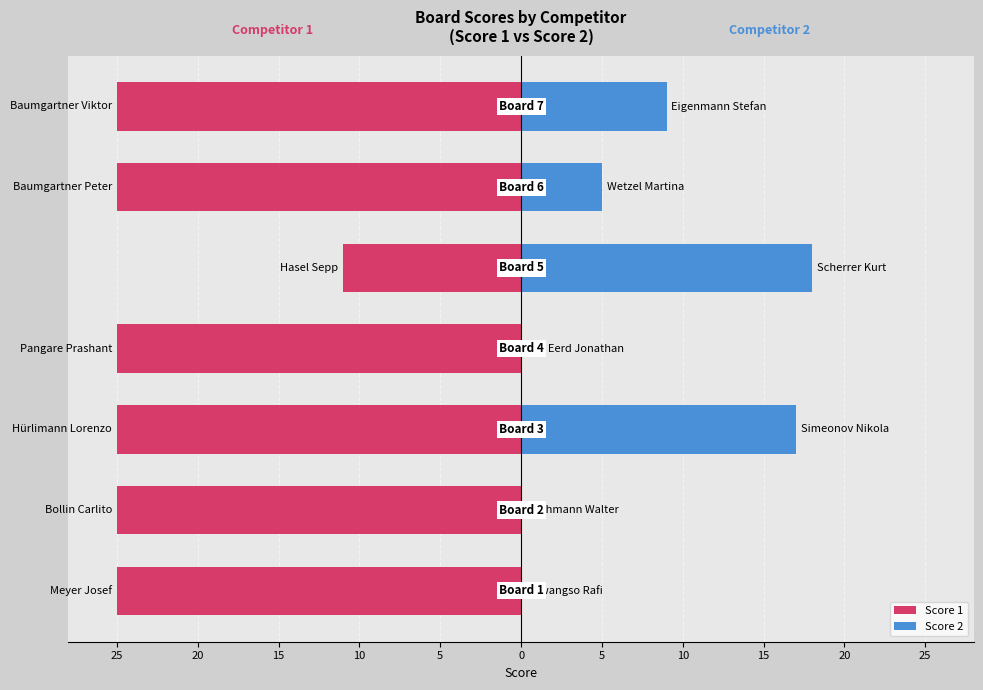

Reading left to right, what are all the values shown in this chart?

Score 1: -25	-25	-25	-25	-11	-25	-25
Score 2: 0	0	17	0	18	5	9